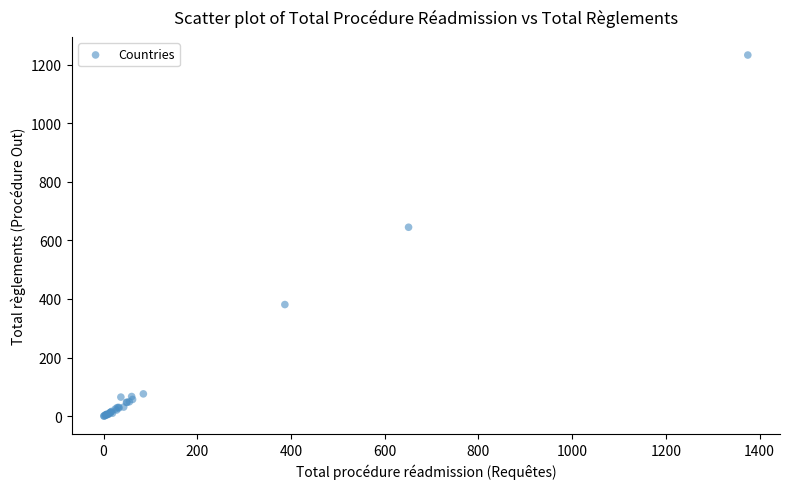

What Y value in the scatter plot is closest to 616?

645